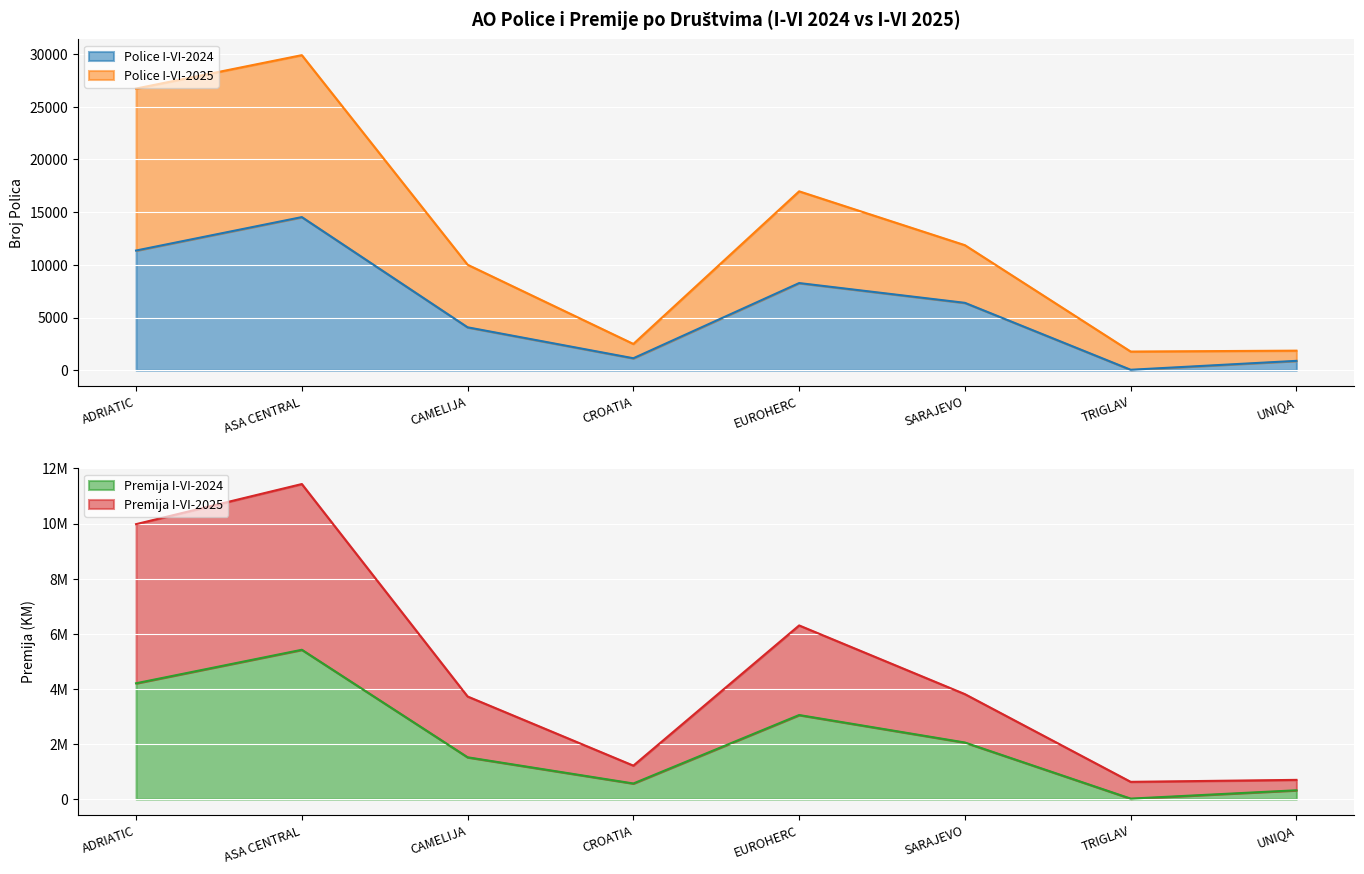

The Police I-VI-2024 series shows 24617 at ASA CENTRAL. True or false?

False